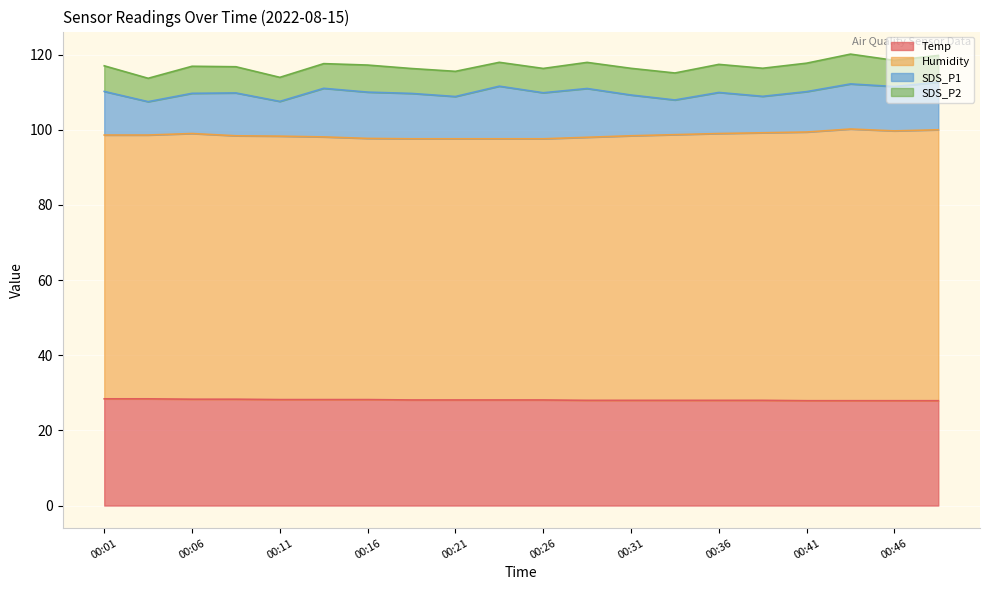

Between 00:14 and 00:44, which series saw the biggest shift?

Humidity